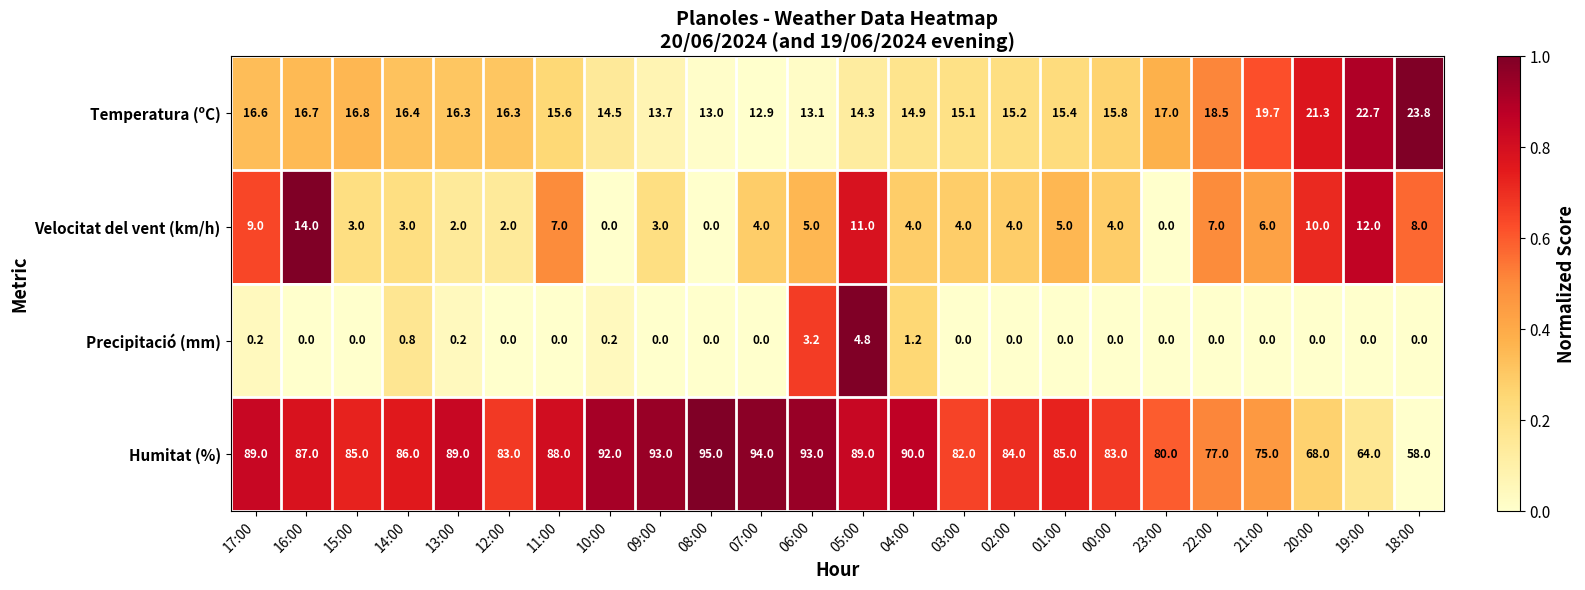

Which series has the largest range (max minus min)?

Humitat (%)